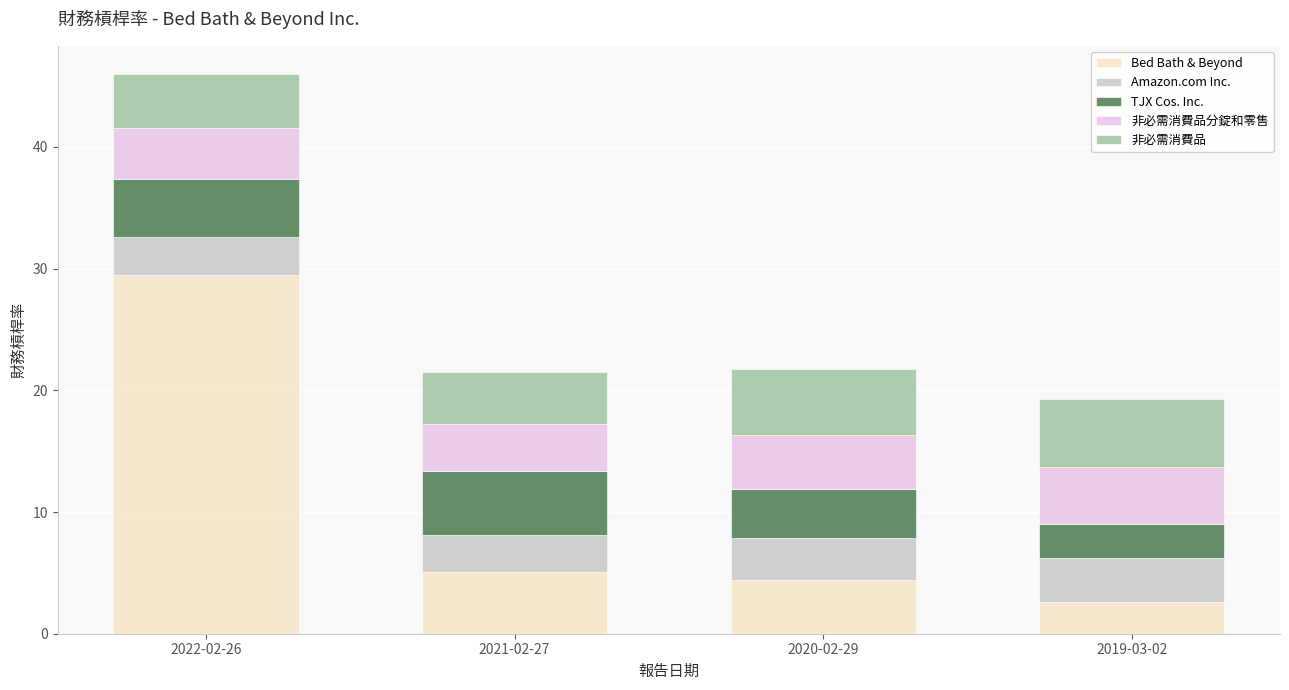

Which category has the lowest value in the Bed Bath & Beyond series?

2019-03-02